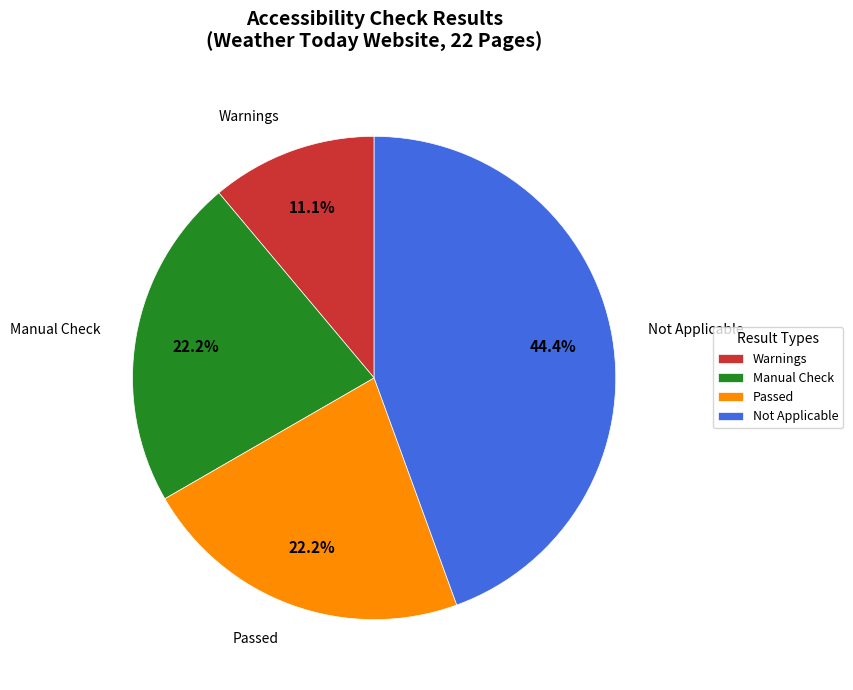

What is the total percentage of Warnings and Not Applicable?

55.6%